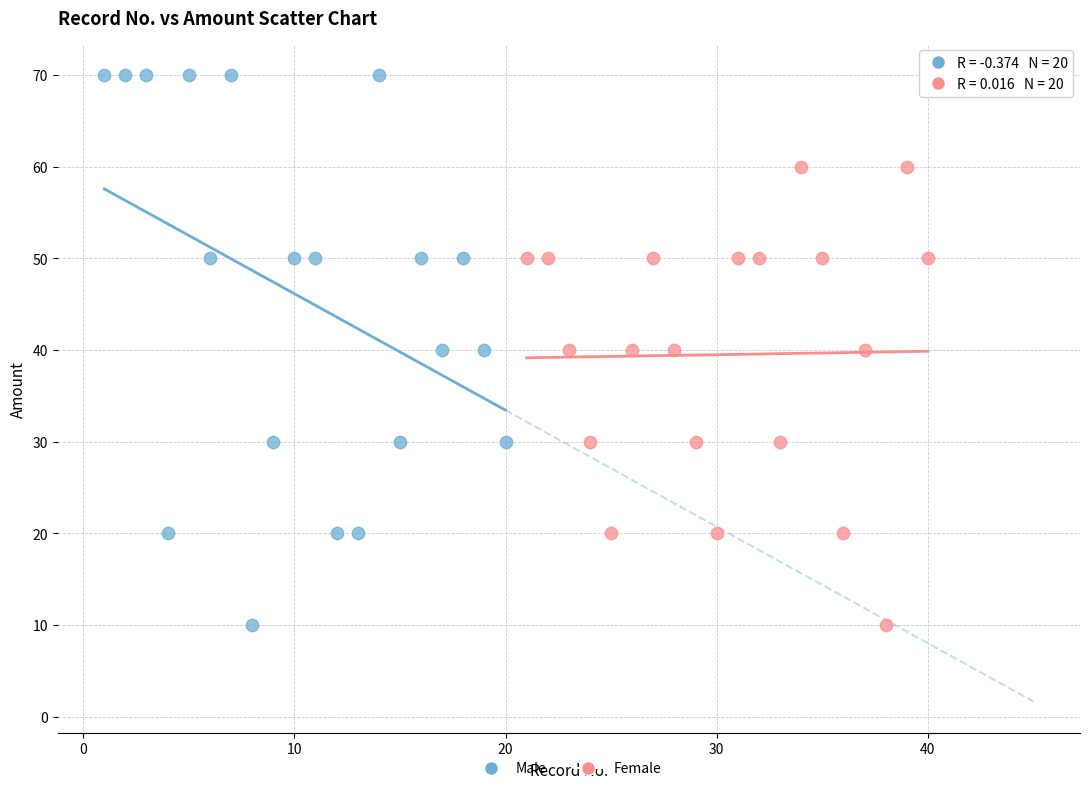

Which series has the largest Y range (max minus min)?

Male